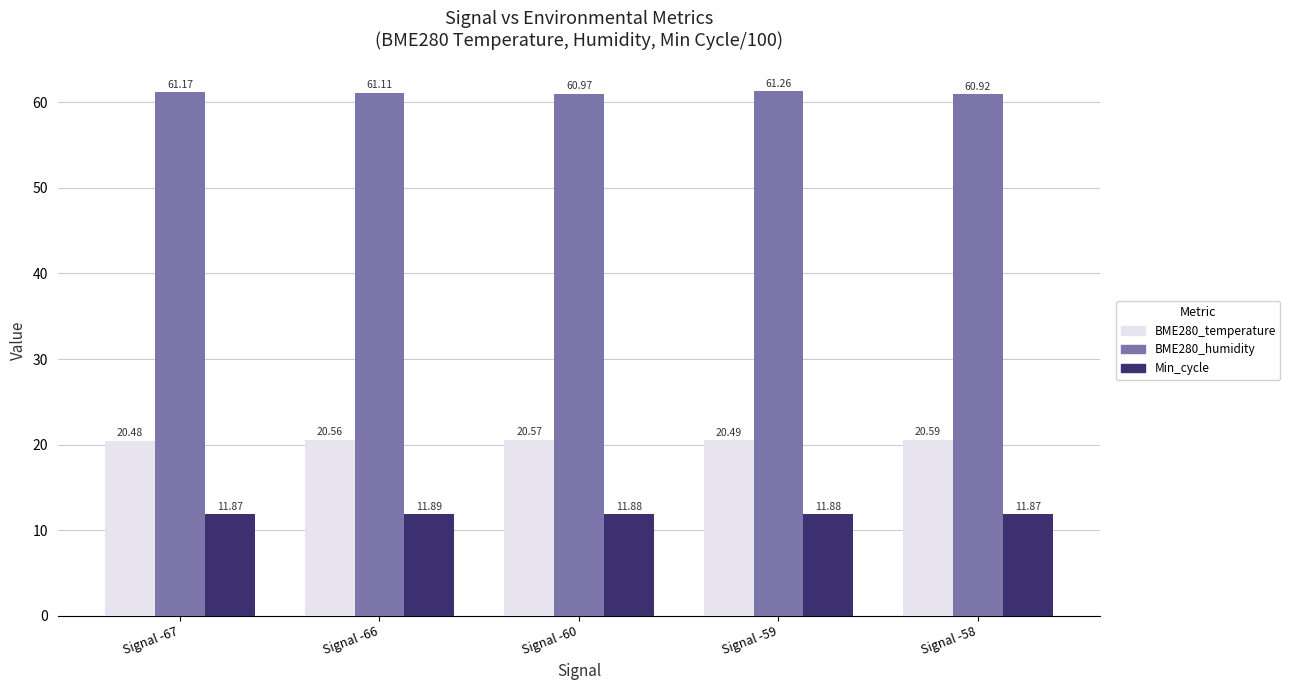

How many groups of bars are there?

5